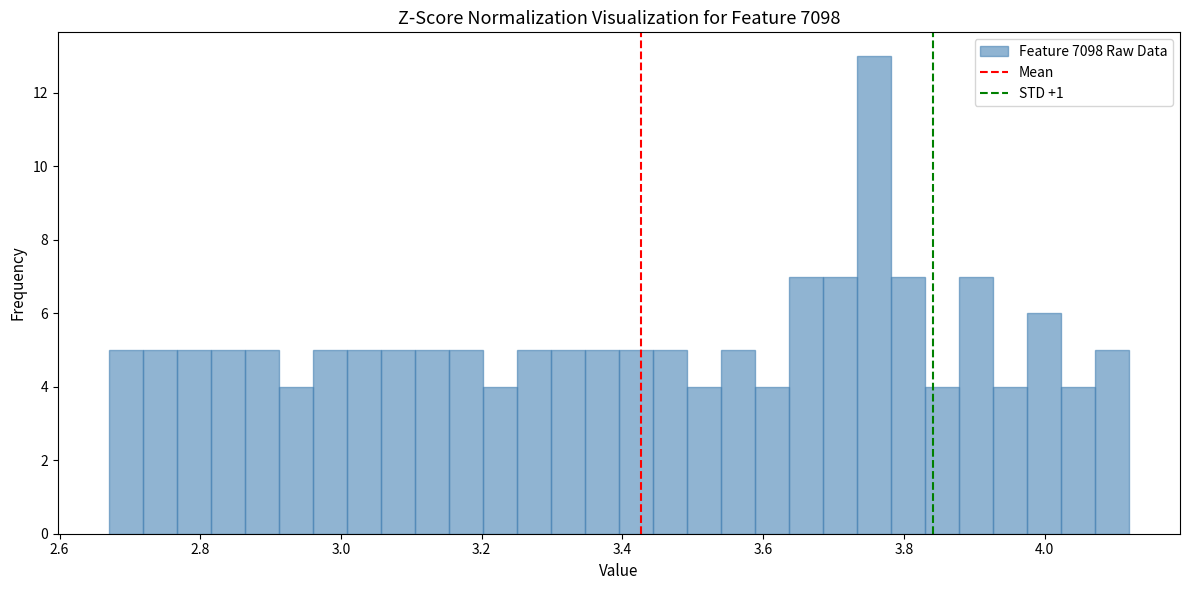

Around what value on the x-axis is the tallest bar? Give the approximate position of its centre, as read against the axis.

3.76